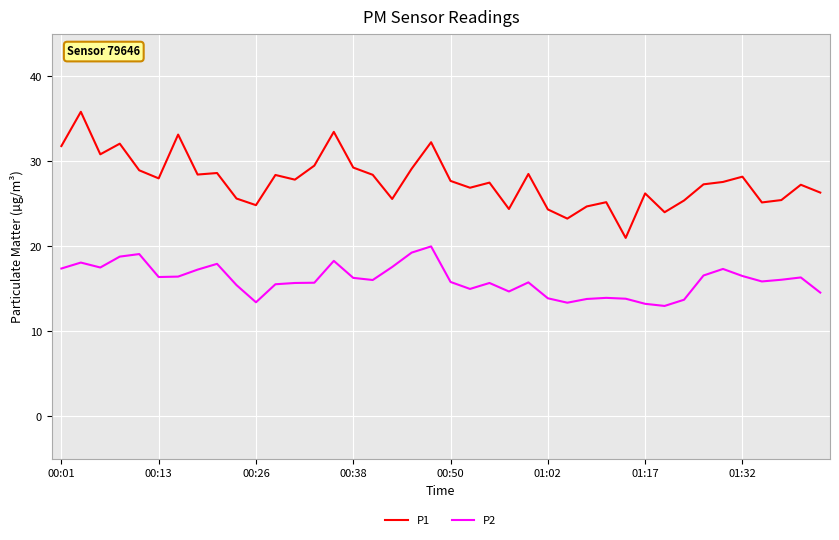

At how many categories does at least one series exceed 18?

40